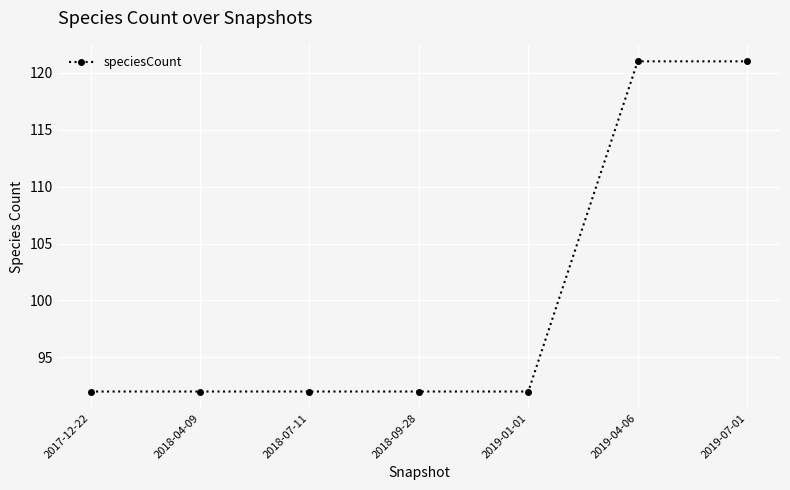

What position from the left is 2019-01-01?

5